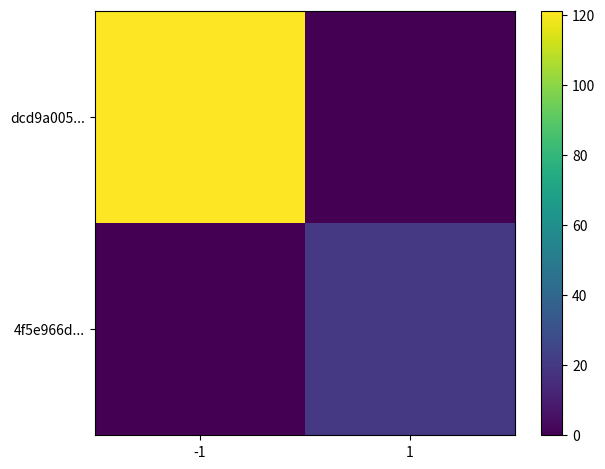

At which category is the sum across all series the highest?

-1